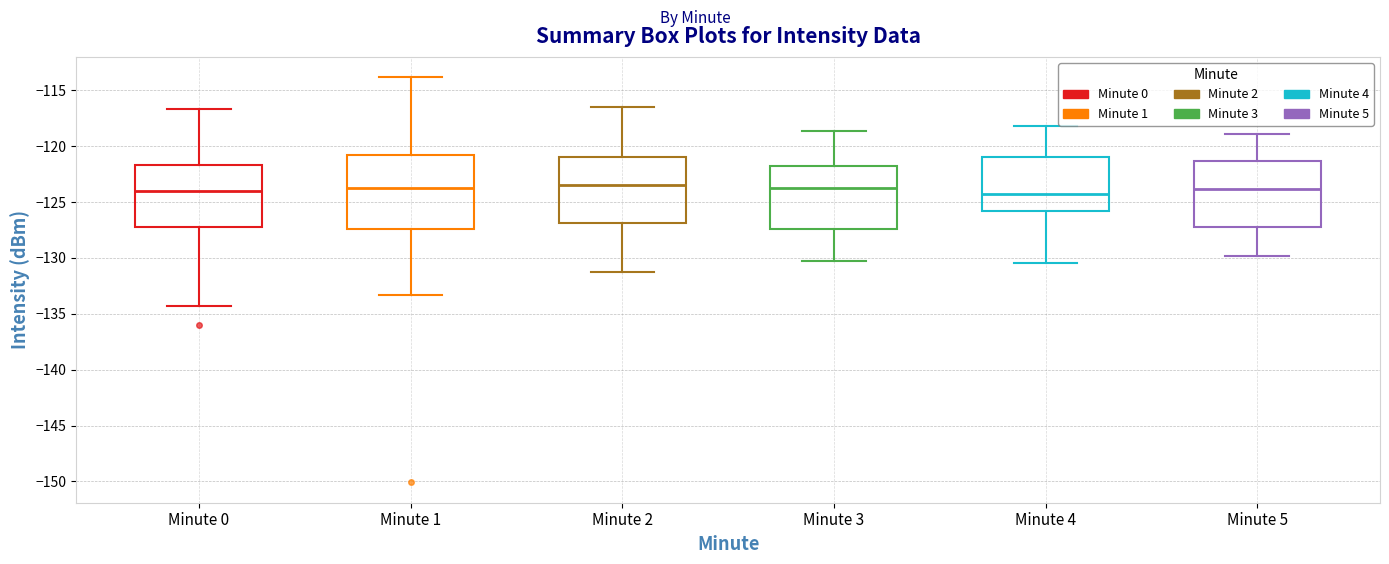

Reading left to right, read every box against the y-axis: the position of its median line, the range the box covers, and the ends of its whiskers. The values are not printed on the chart, so give them approximately, as read against the axis.

Minute 0: median -124.0, box -127.0 to -121.5, whiskers -134.5 to -116.5
Minute 1: median -123.5, box -127.5 to -121.0, whiskers -133.5 to -114.0
Minute 2: median -123.5, box -127.0 to -121.0, whiskers -131.0 to -116.5
Minute 3: median -123.5, box -127.5 to -122.0, whiskers -130.0 to -118.5
Minute 4: median -124.5, box -126.0 to -121.0, whiskers -130.5 to -118.0
Minute 5: median -124.0, box -127.0 to -121.5, whiskers -130.0 to -119.0